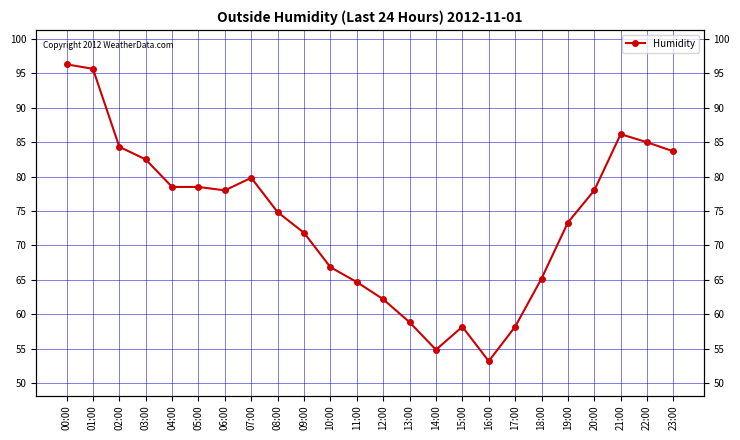

What is the difference between the second highest and minimum values?

42.5